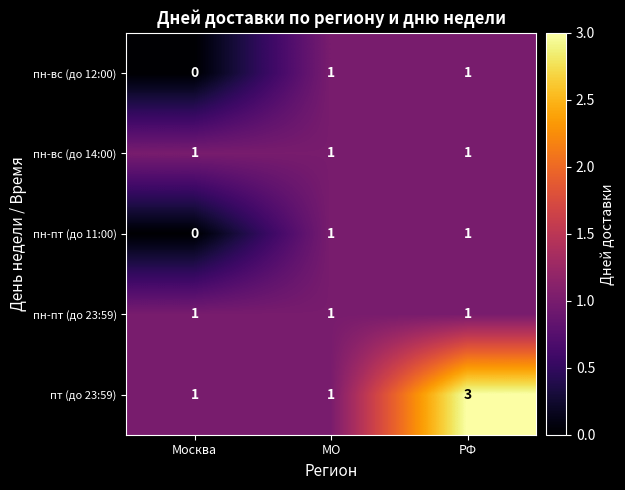

What is the sum of the пт (до 23:59) values at РФ and МО?

4